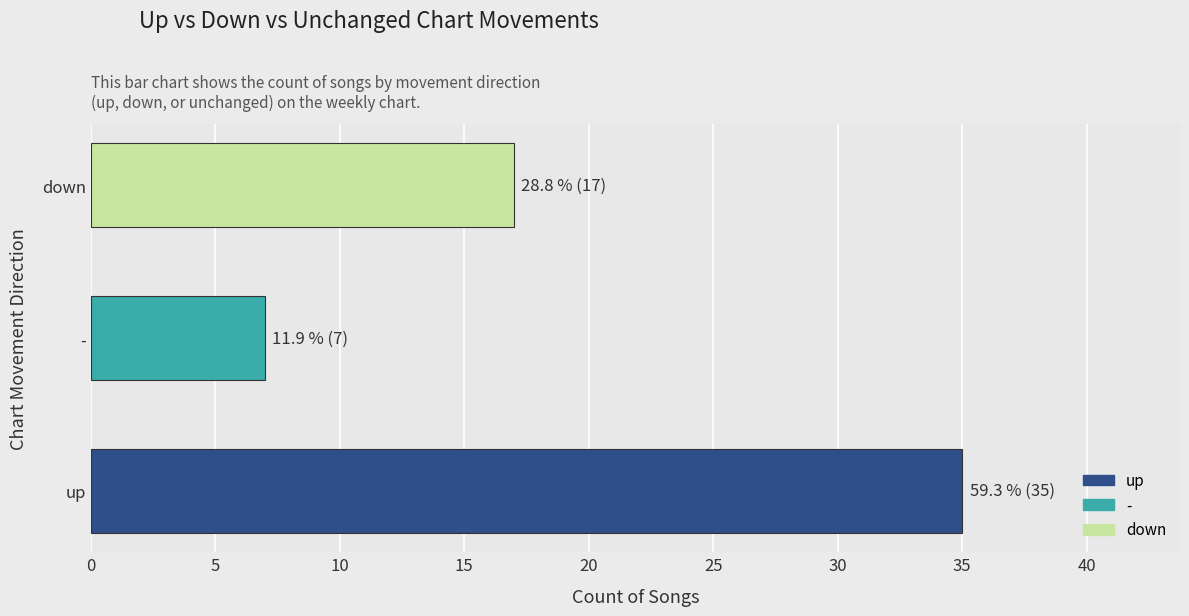

Which category has the lowest value across all series?

-